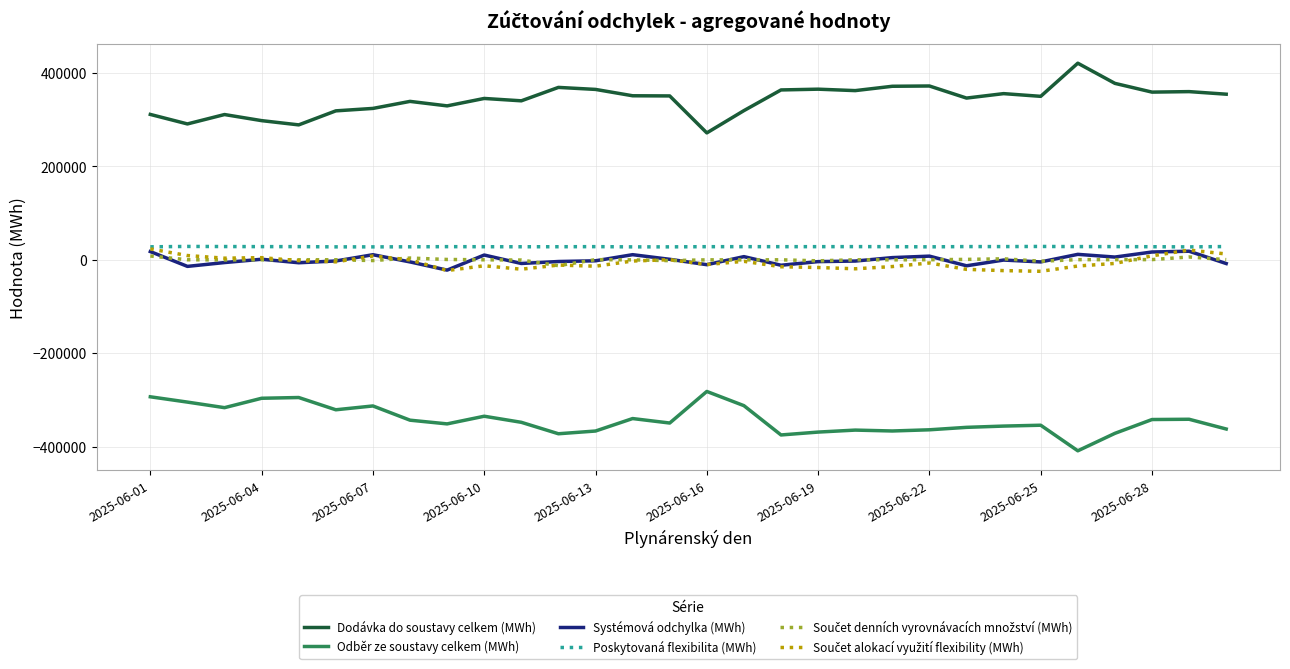

True or false: Systémová odchylka (MWh) and Dodávka do soustavy celkem (MWh) cross at least once.

False